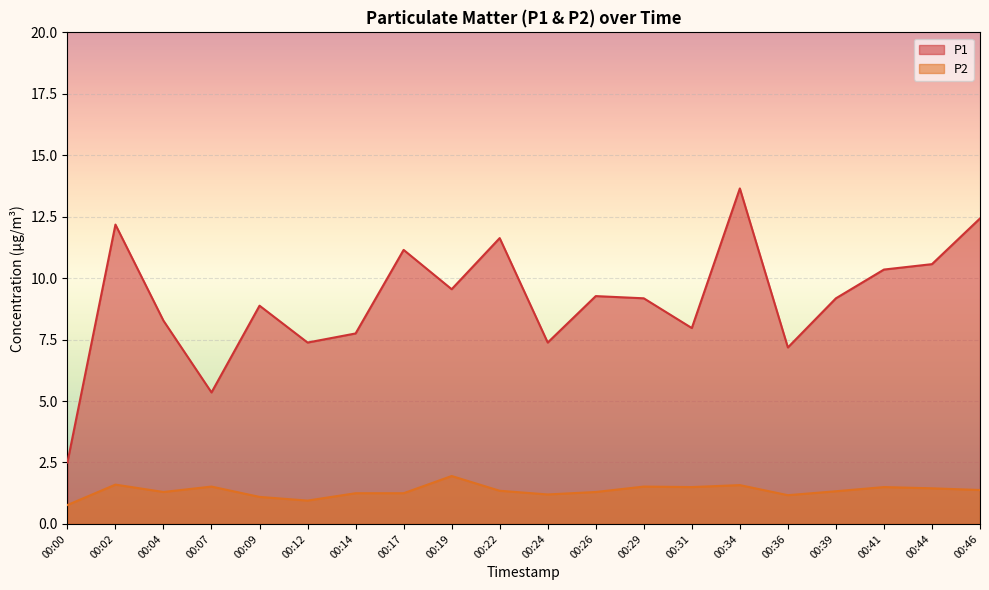

True or false: P1 and P2 cross at least once.

False